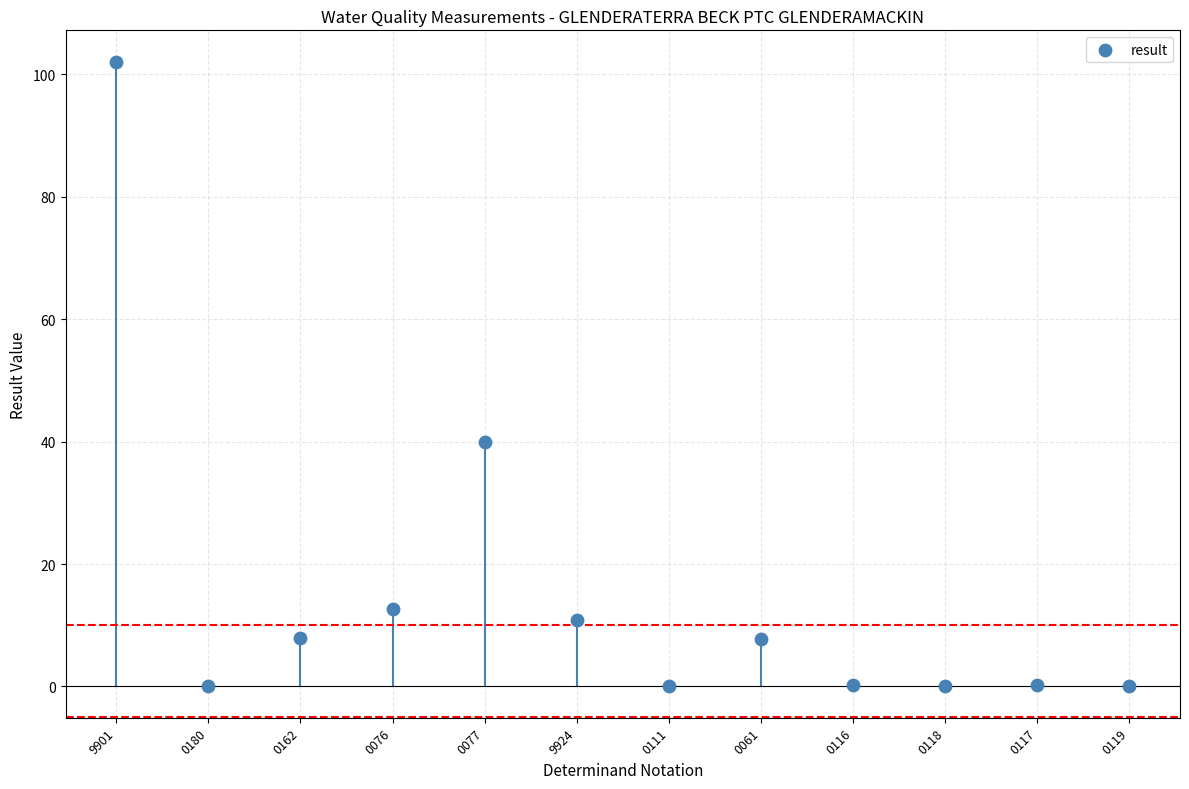

What Y value in the scatter plot is closest to 51?

40.0